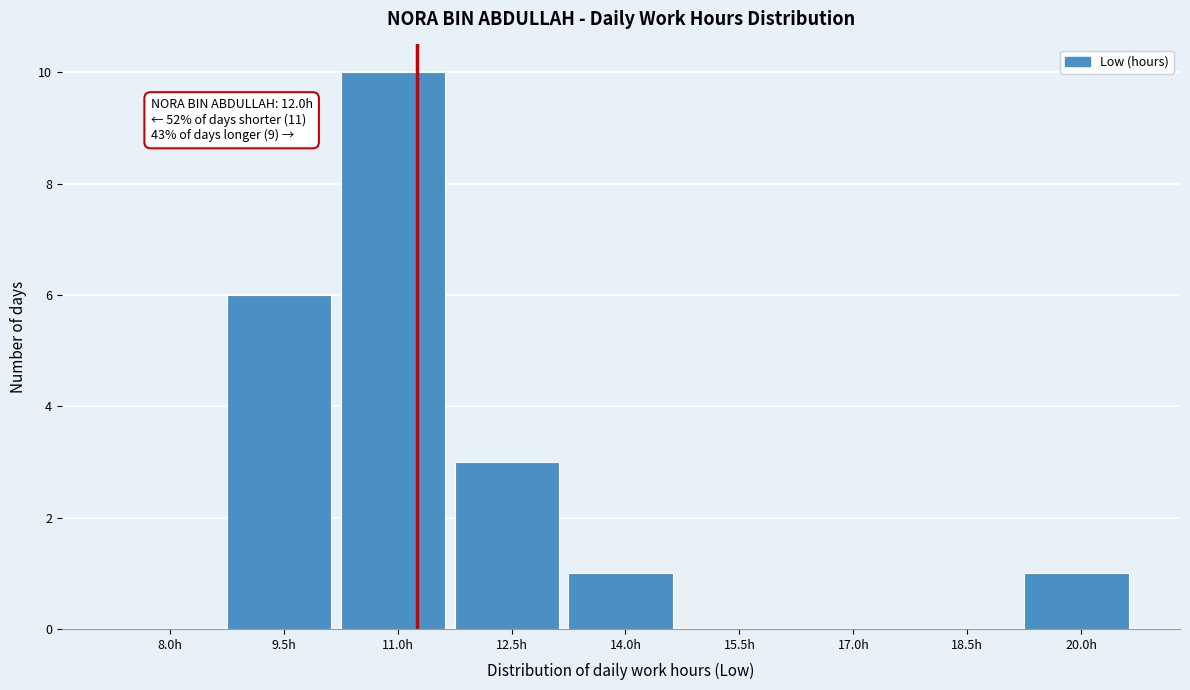

Reading left to right, extract all data points from this chart.

8.0h=0	9.5h=6	11.0h=10	12.5h=3	14.0h=1	15.5h=0	17.0h=0	18.5h=0	20.0h=1